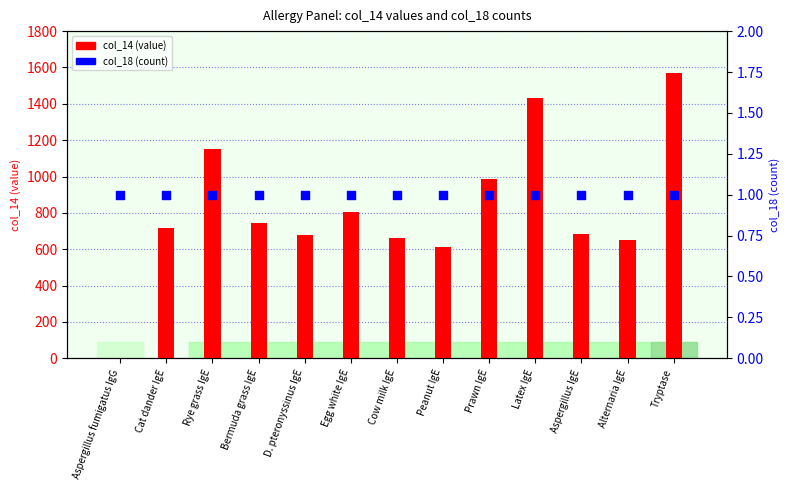

Which series reaches the minimum Y coordinate?

col_14 (value)